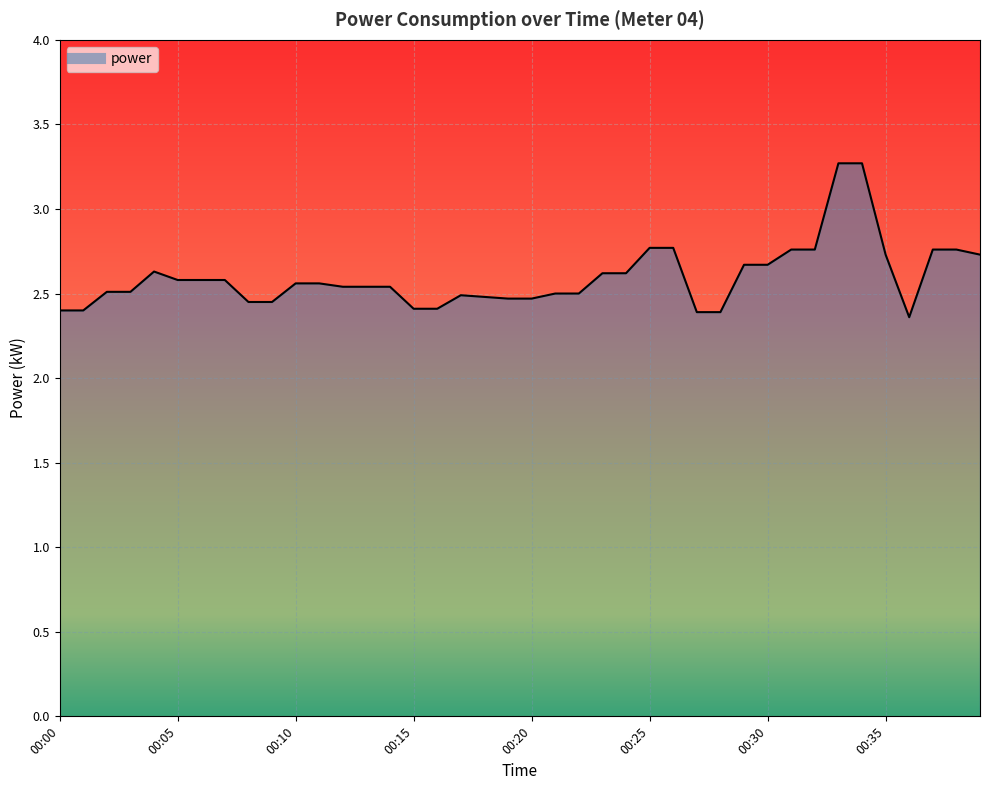

Between 28 and 37, which is larger?

37